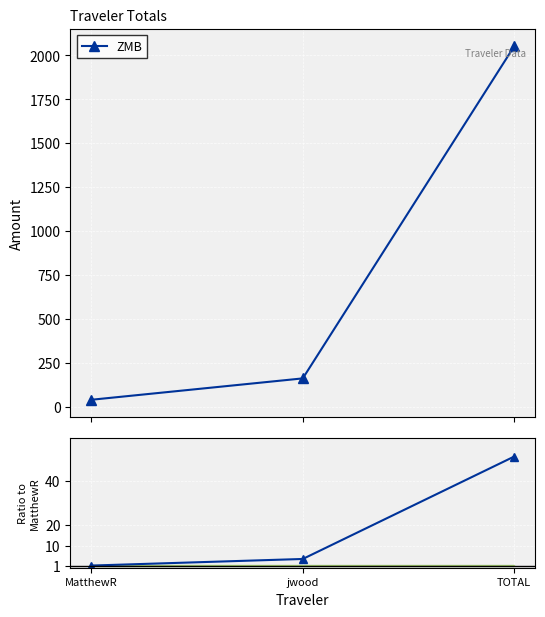

How many lines are shown in the chart?

2